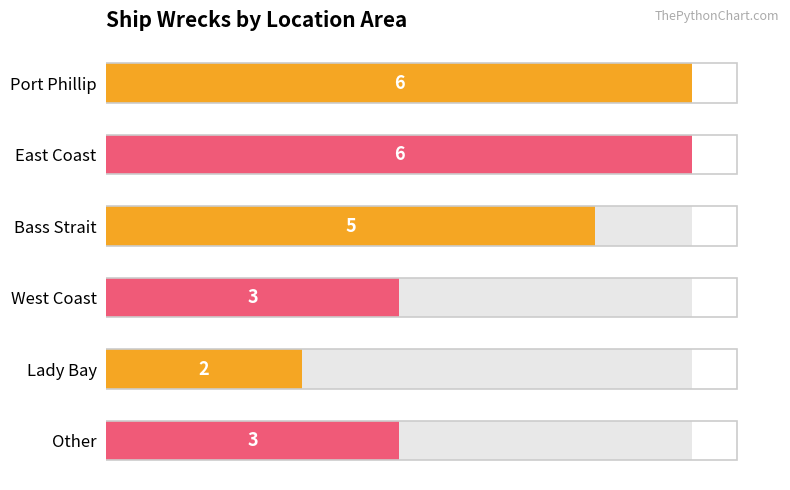

What is the value of the 2nd bar from the left?

6